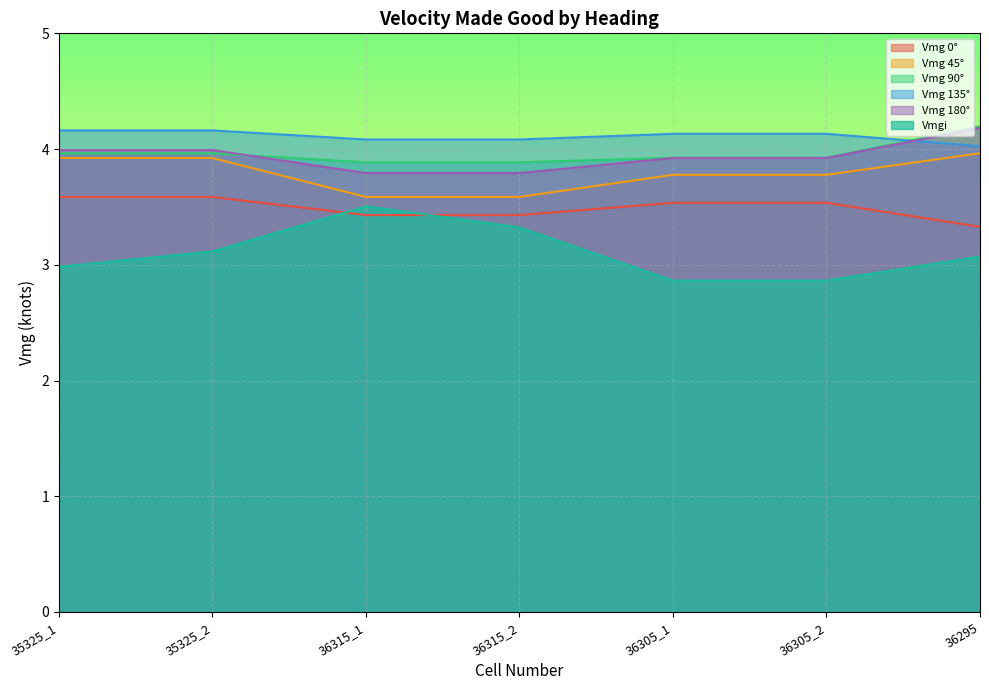

Count the number of categories in the chart.

7